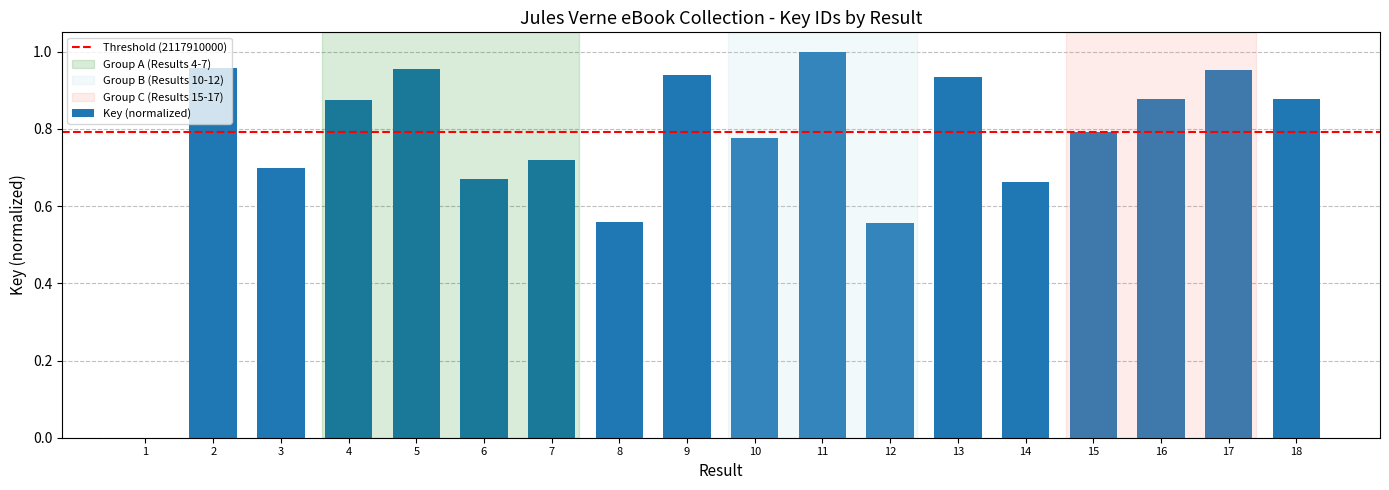

The value at 2 is 1.0. True or false?

True